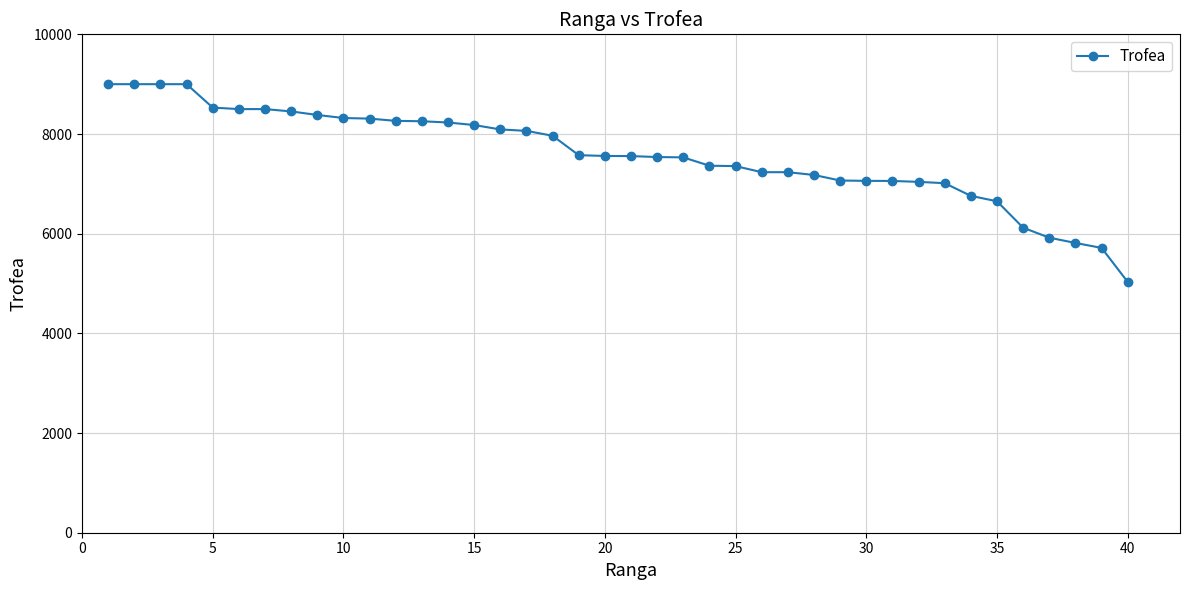

What is the value of the 4th point from the left?

9000